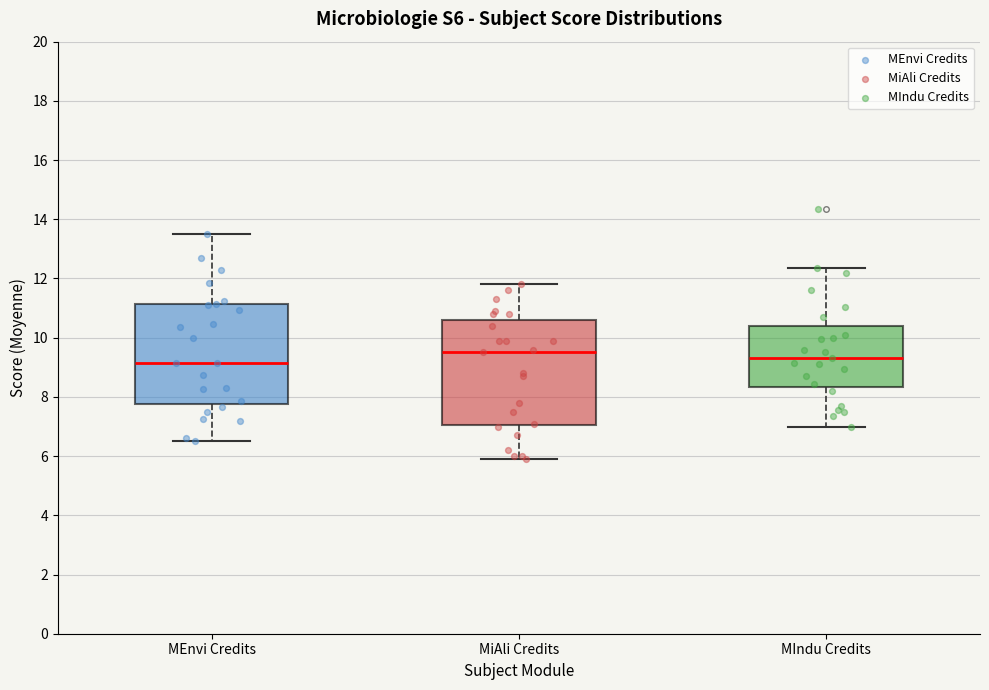

Where does the lower whisker of the box for MEnvi Credits end on the y-axis? The values are not printed on the chart, so give them approximately, as read against the axis.

6.6